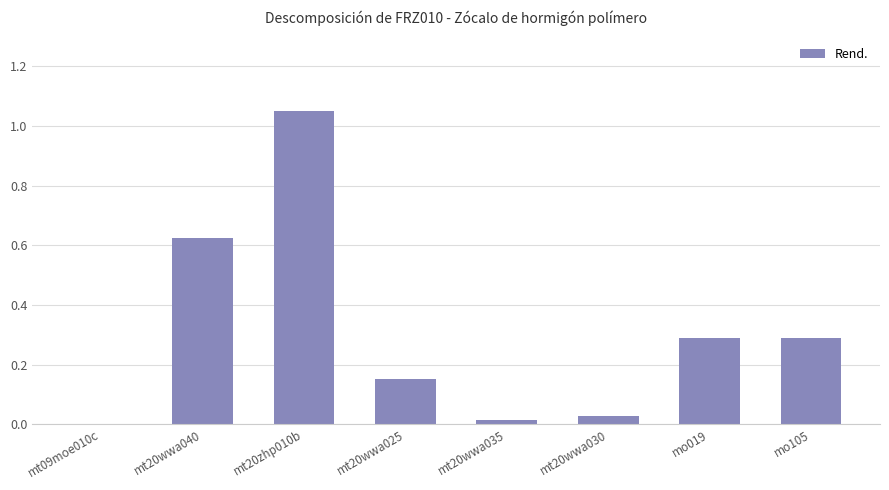

Which category has the highest value across all series?

mt20zhp010b